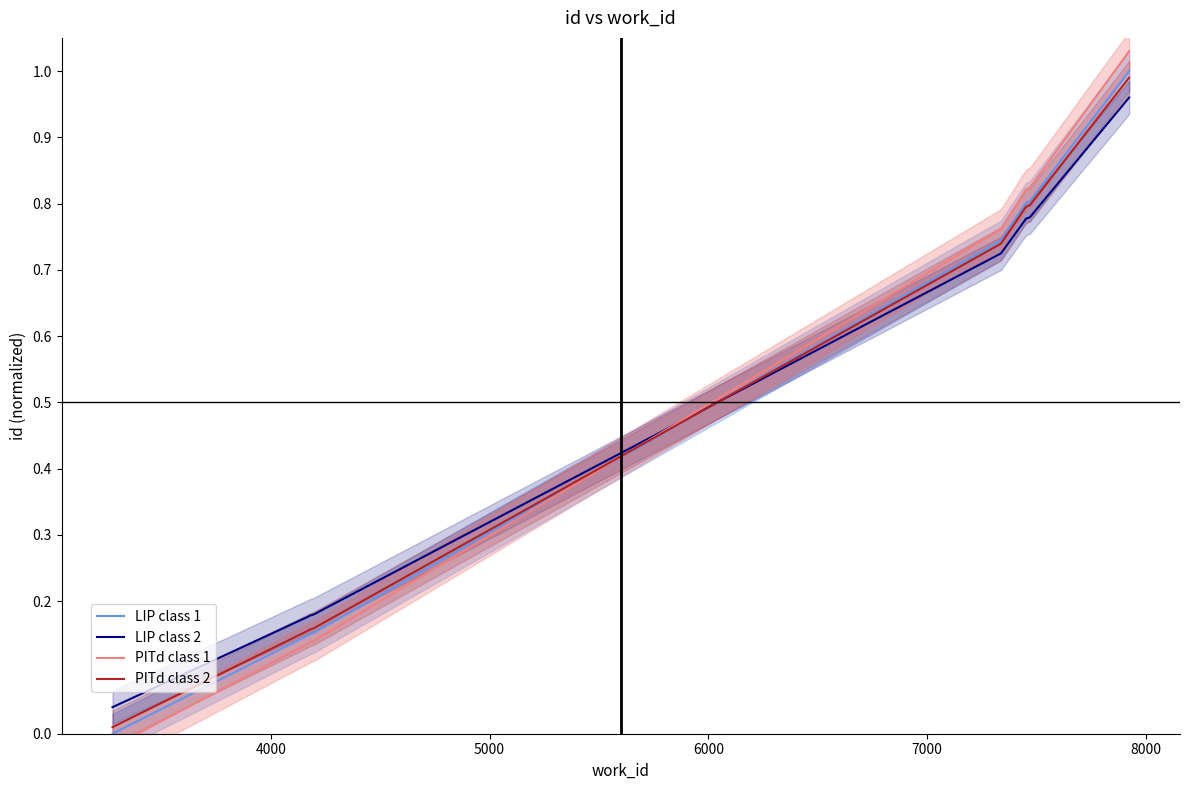

What is the sum of all LIP class 2 values?

4.6